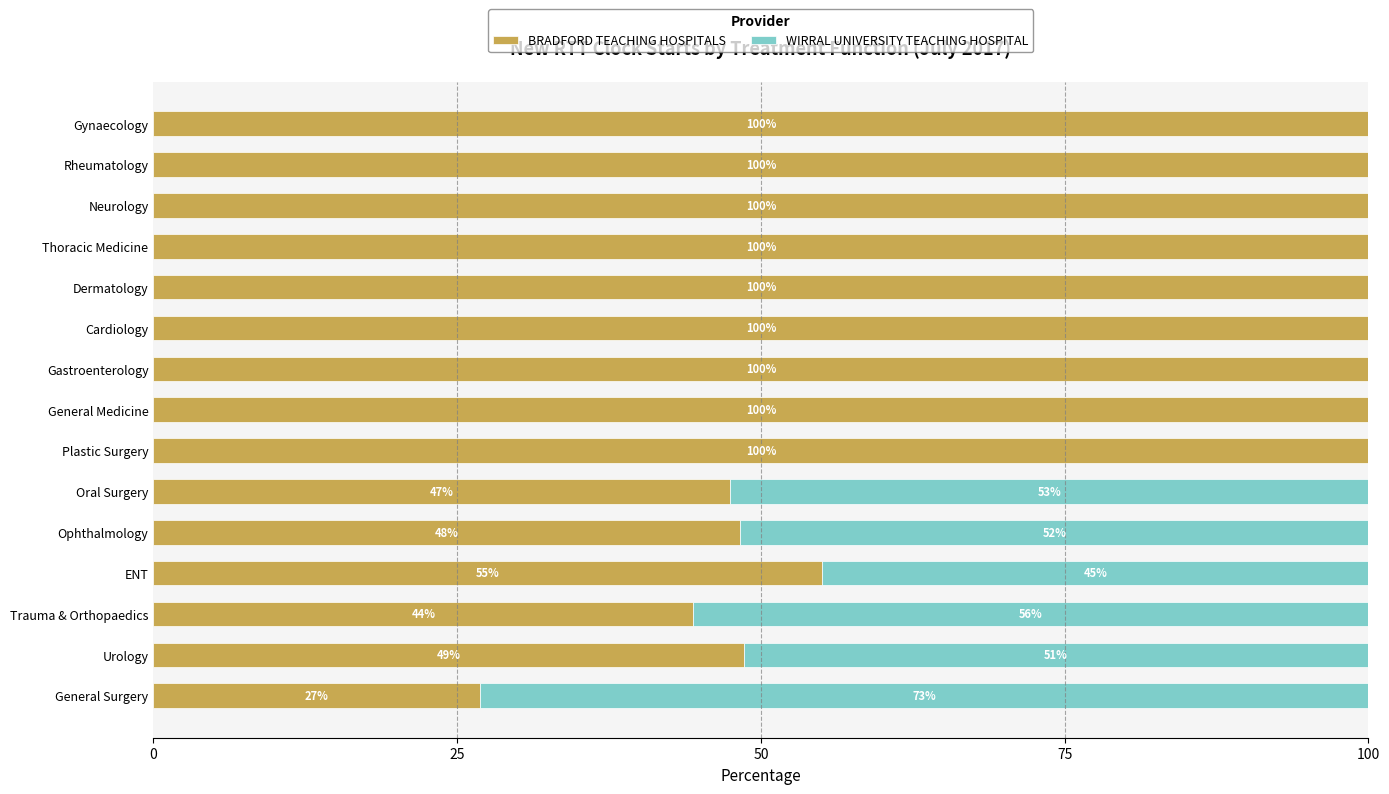

What is the total value across all series at General Surgery?

100.0